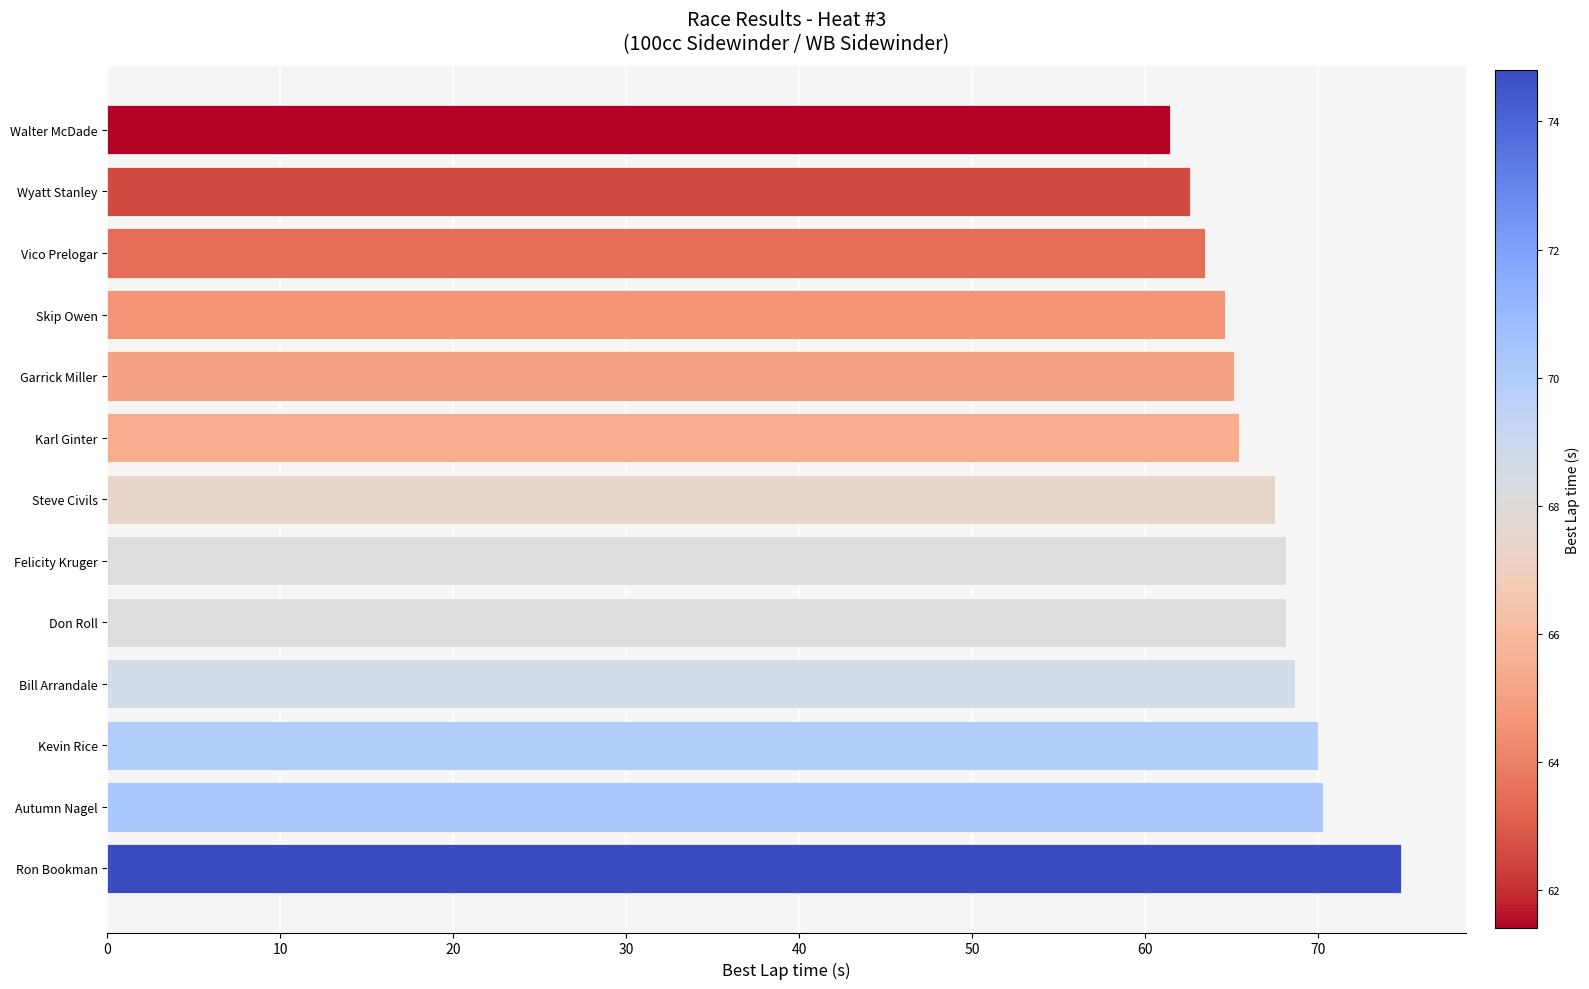

The value at Karl Ginter is 65.4. True or false?

True